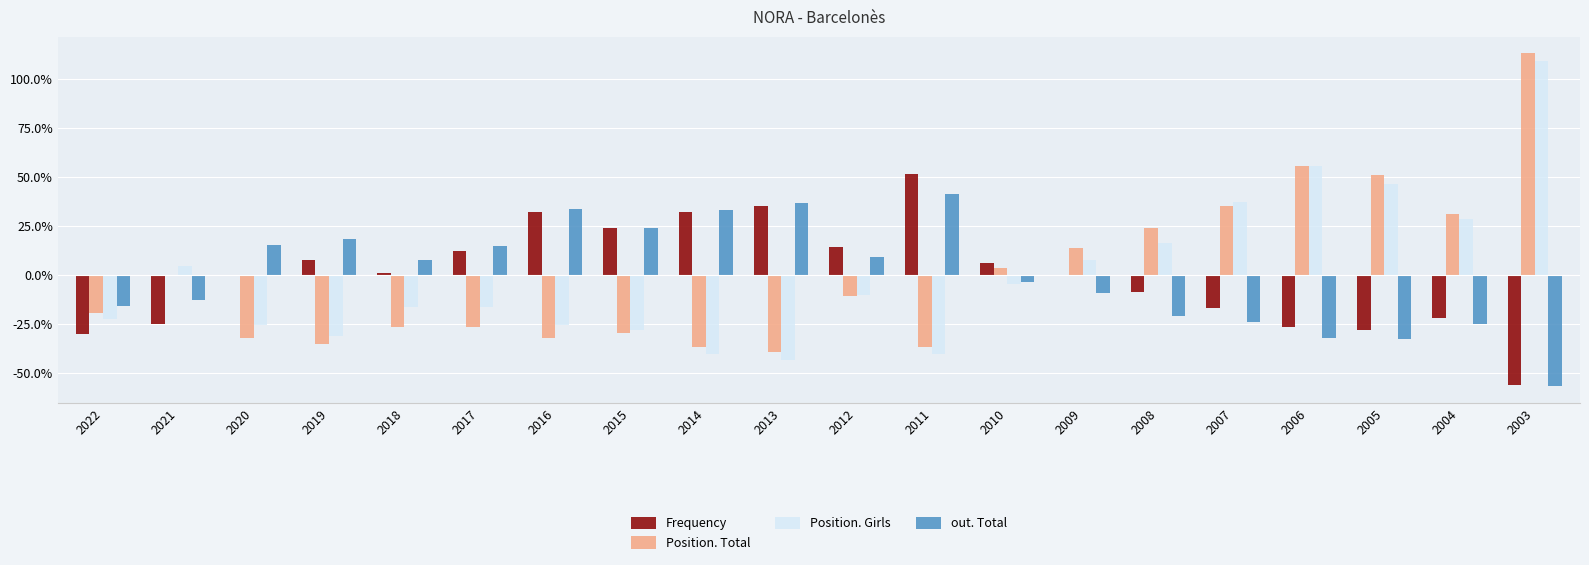

Which series has the largest total across all categories?

Frequency